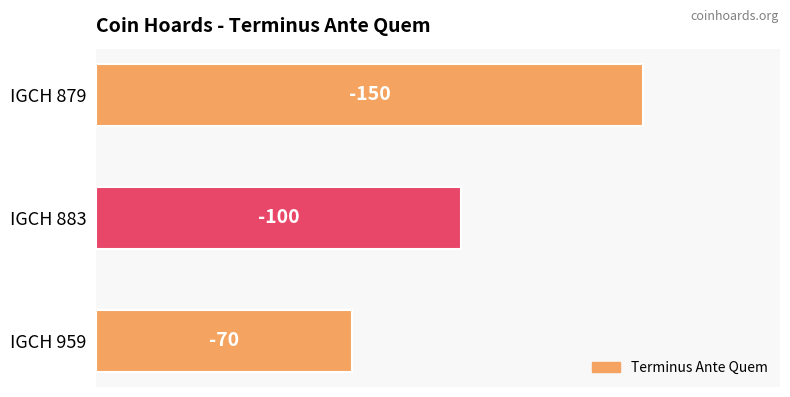

Are the bars horizontal?

Yes